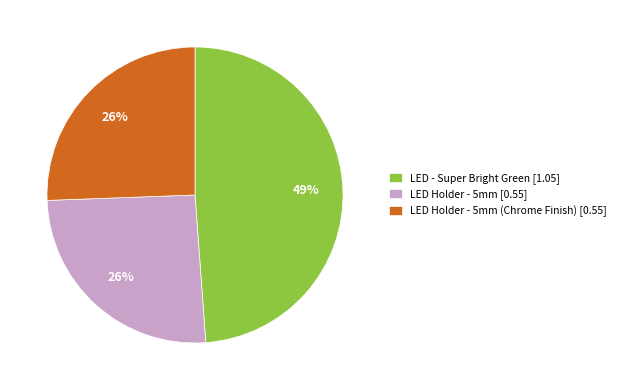

Does any single category account for the majority?

No